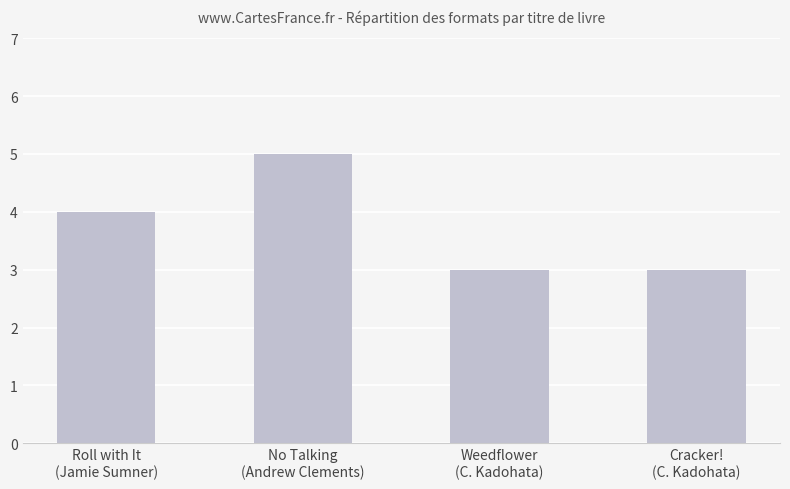

What is the sum of the values at Weedflower
(C. Kadohata) and No Talking
(Andrew Clements)?

8